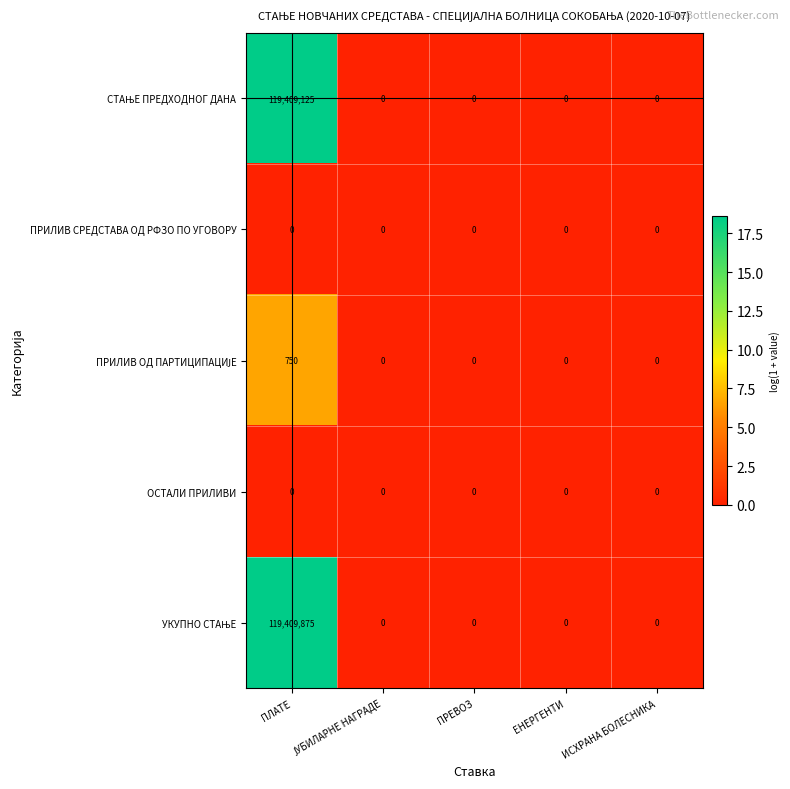

What is the difference between the highest and lowest values at ПЛАТЕ?

119409875